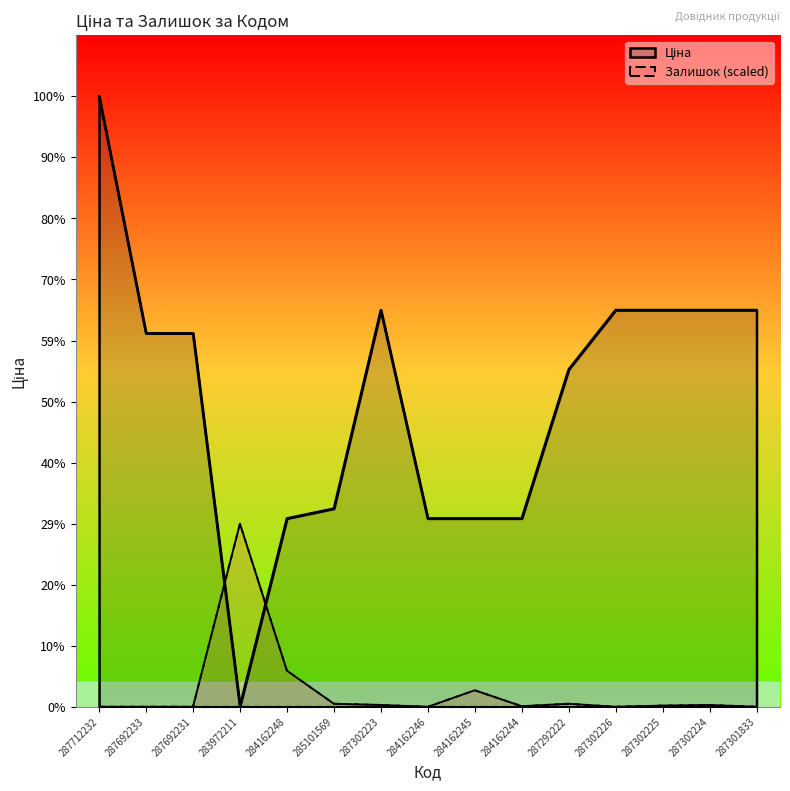

At 284162248, list the series in order from largest to smallest.

Ціна, Залишок